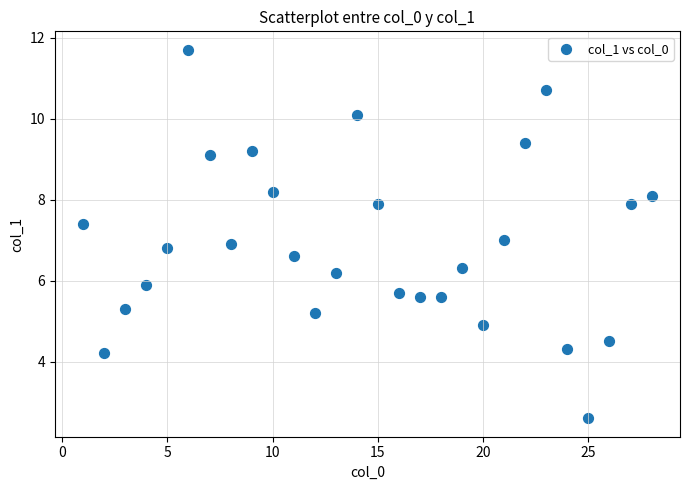

What is the range of Y values (max minus min)?

9.1